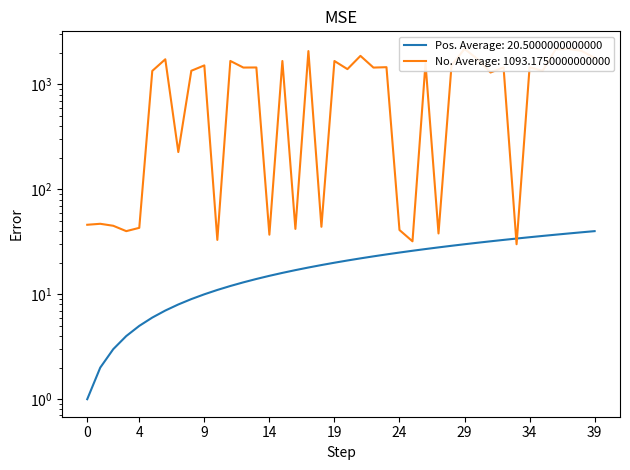

Is the value of No at 5 greater than the value of Pos at 11?

Yes